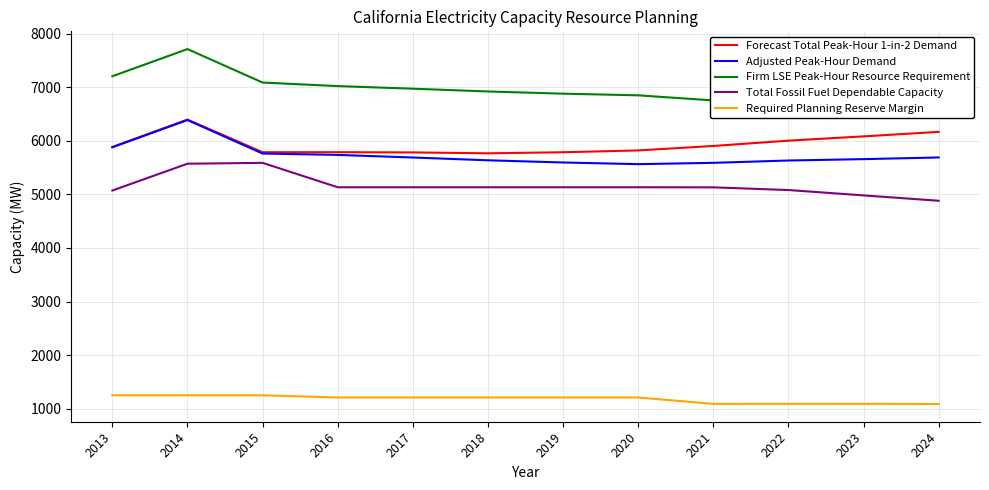

Reading left to right, extract all data points from this chart.

Forecast Total Peak-Hour 1-in-2 Demand: 5884.0	6396.0	5786.0	5787.0	5783.0	5766.0	5786.0	5820.0	5903.0	6002.0	6082.0	6166.0
Adjusted Peak-Hour Demand: 5879.0	6386.0	5761.9	5736.3	5687.8	5635.9	5595.0	5564.0	5588.4	5631.7	5657.4	5688.6
Firm LSE Peak-Hour Resource Requirement: 7203.5	7710.5	7086.4	7020.0	6971.5	6919.6	6878.7	6847.7	6752.6	6796.5	6822.9	6850.9
Total Fossil Fuel Dependable Capacity: 5072.0	5572.0	5588.0	5133.0	5133.0	5133.0	5133.0	5133.0	5131.0	5081.0	4981.0	4881.0
Required Planning Reserve Margin: 1252.3	1252.3	1252.3	1211.5	1211.5	1211.5	1211.5	1211.5	1092.0	1092.6	1093.2	1090.0